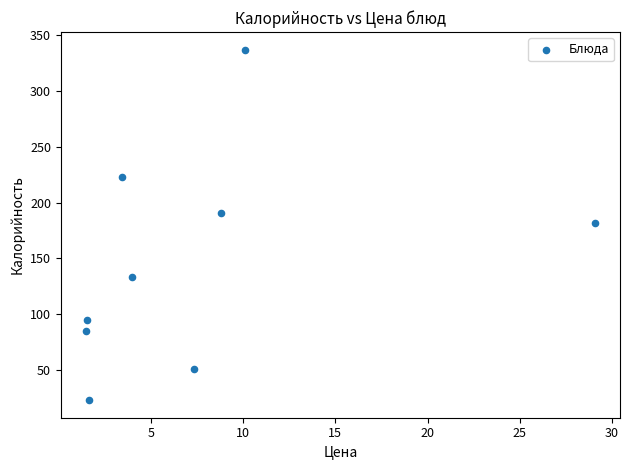

What is the average Y value?

147